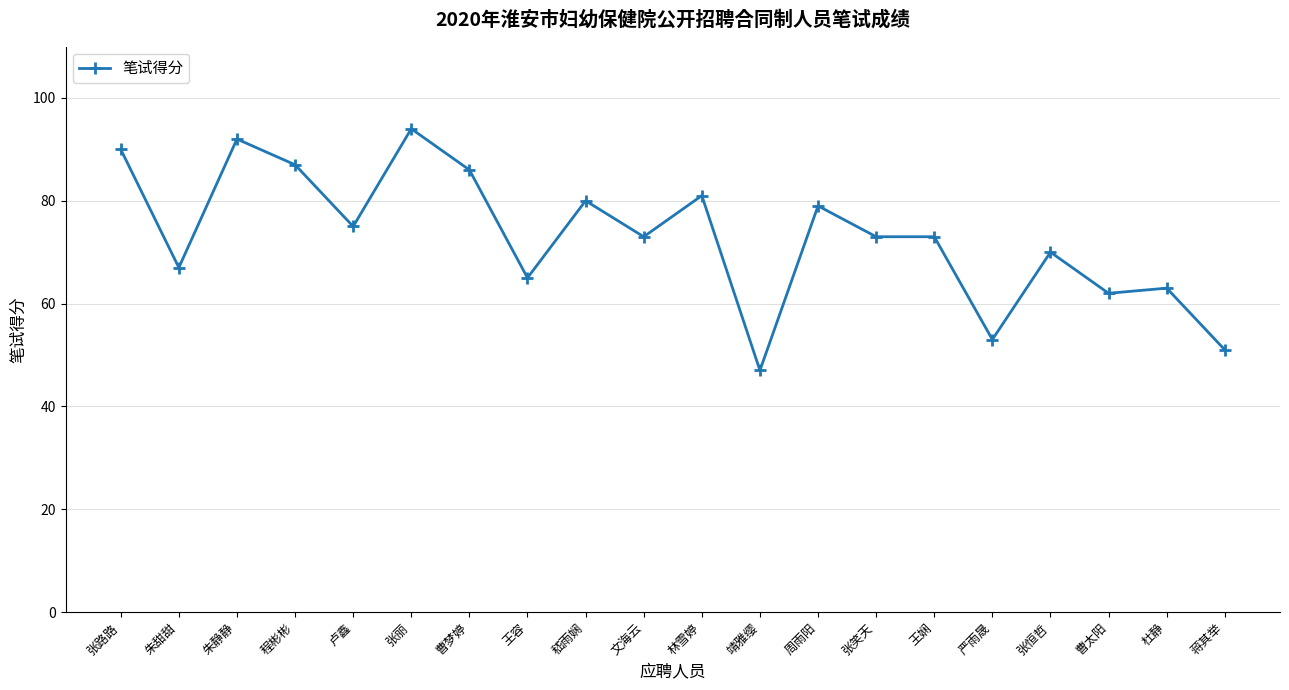

Between 王娴 and 靖雅缨, which is larger?

王娴